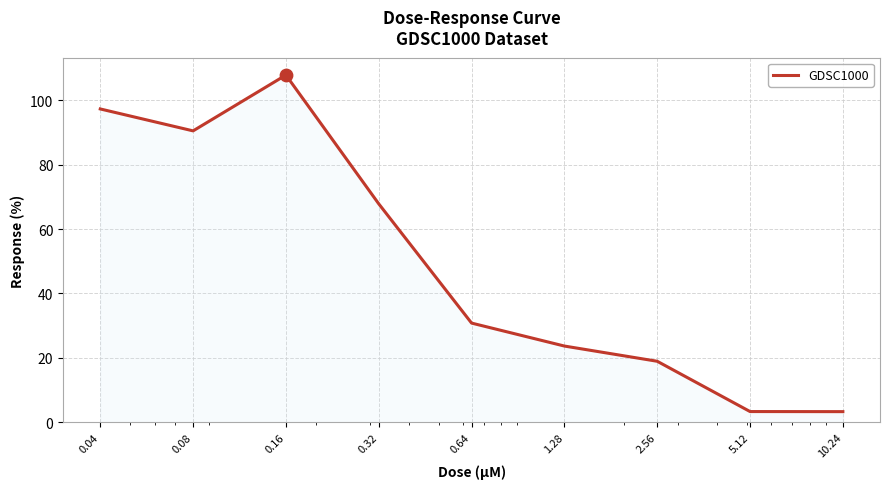

What is the difference between the maximum and minimum values?

104.5